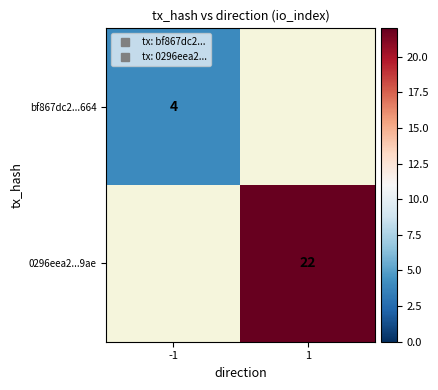

Rank the series by their average value, from lowest to highest.

bf867dc2...664, 0296eea2...9ae